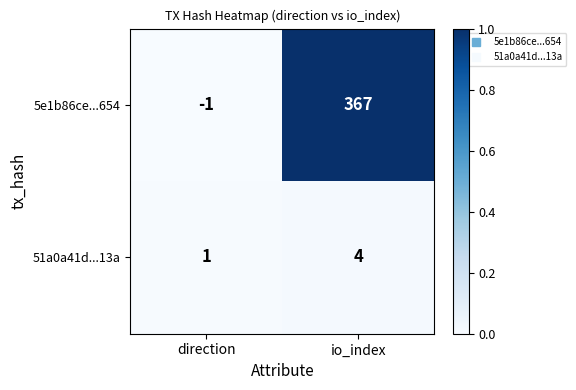

List the series in order of their overall mean, lowest first.

51a0a41d...13a, 5e1b86ce...654